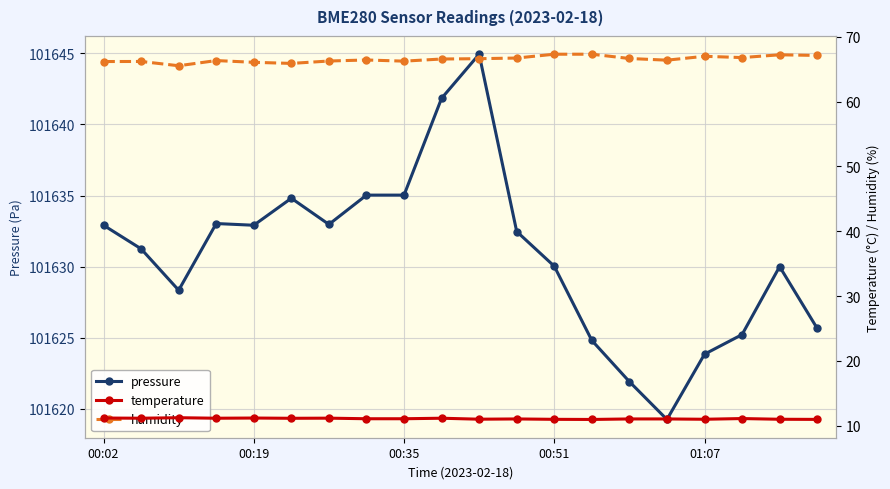

Where does the pressure series first go above 101632?

00:02